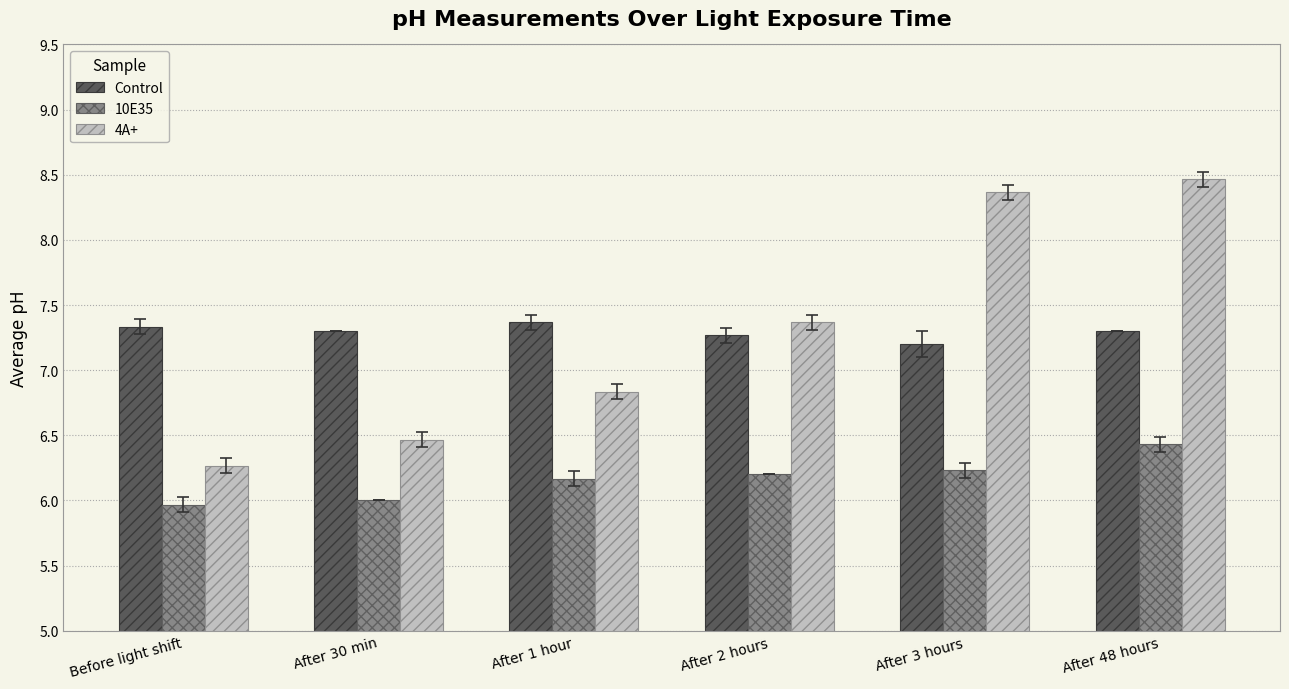

What value does the 10E35 series have at After 2 hours?

6.2